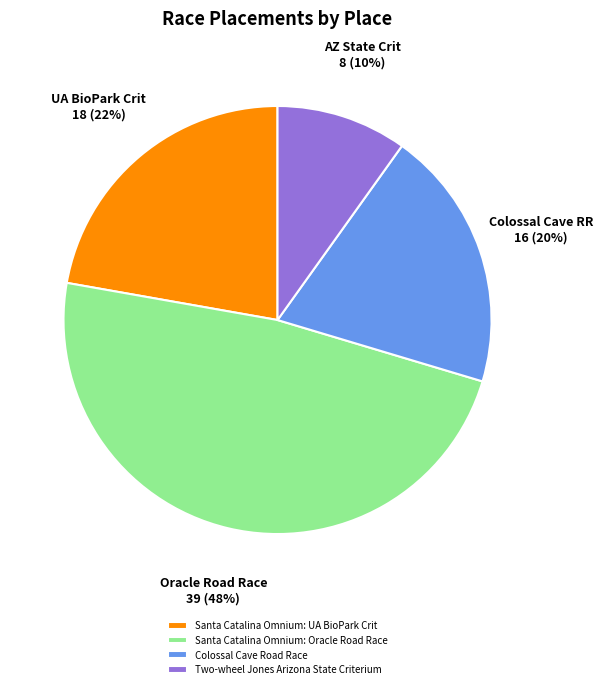

Count the number of slices in the pie.

4